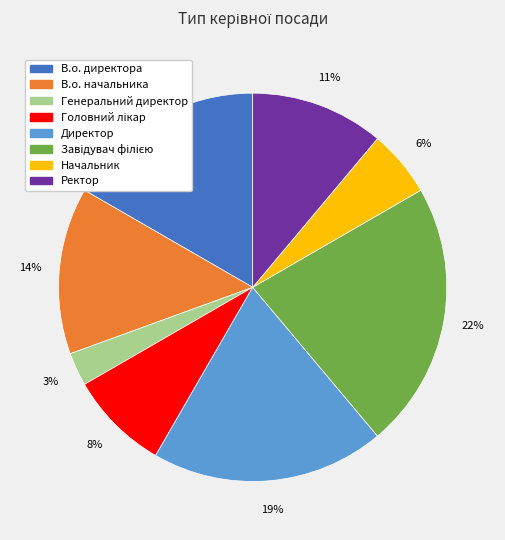

What percentage is the Директор slice, to the nearest percent?

19%